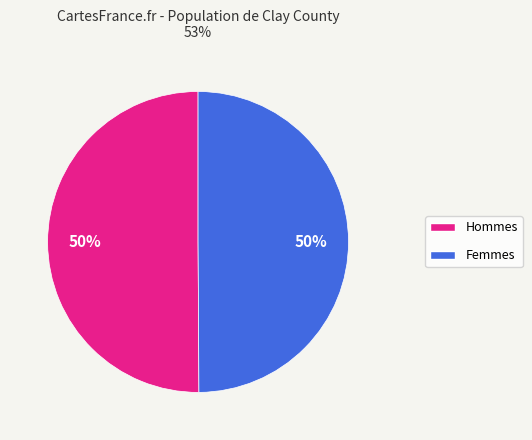

To the nearest percent, what is the average slice percentage?

50%